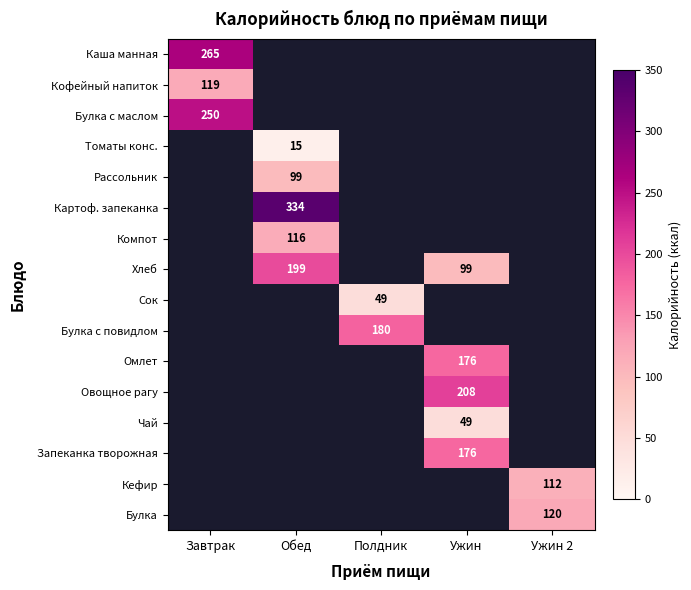

Is the value of Каша манная at Завтрак greater than the value of Кофейный напиток at Завтрак?

Yes